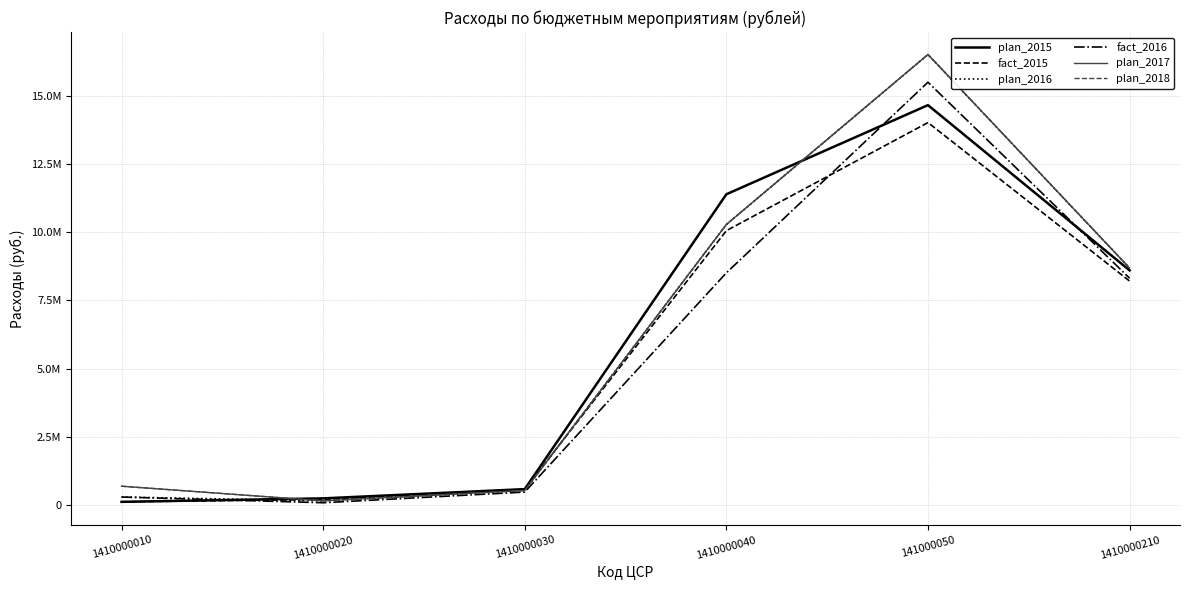

What is the sum of the plan_2015 values at 1410000030 and 141000050?

15245427.3